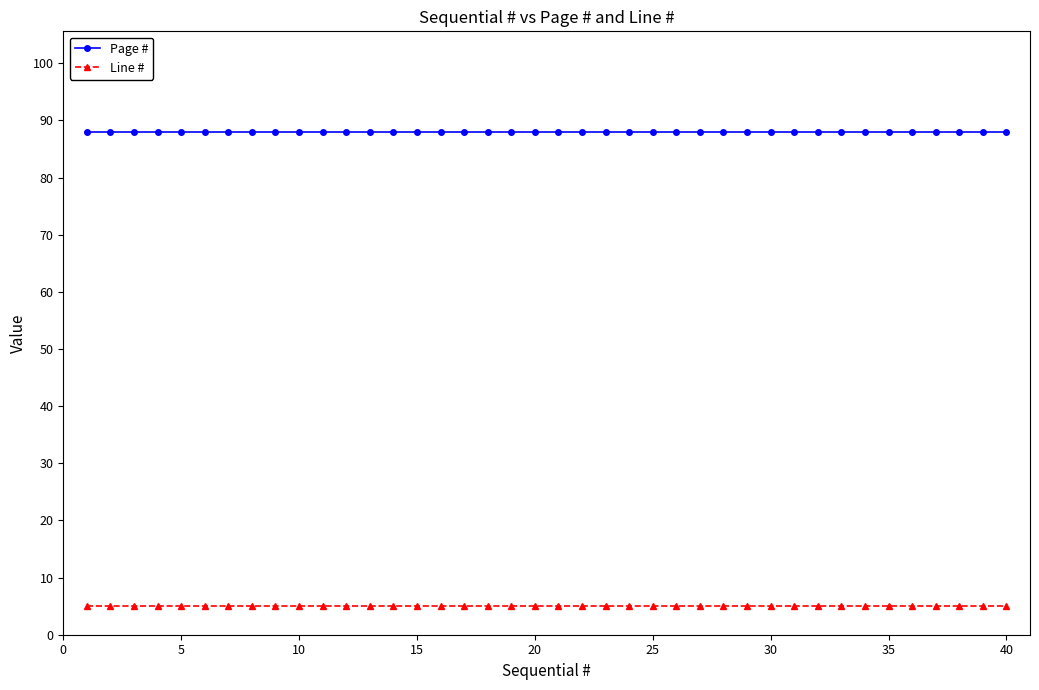

Count the number of categories in the chart.

40